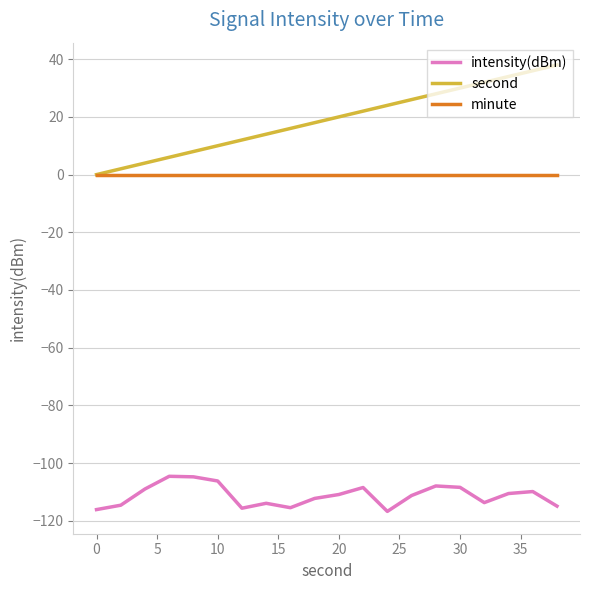

Which series has the largest range (max minus min)?

second